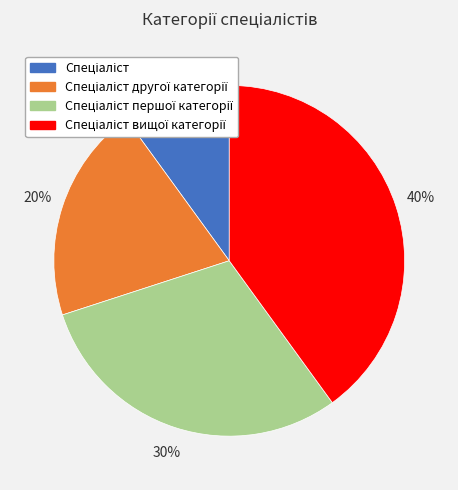

Is there any slice that represents more than half of the pie?

No